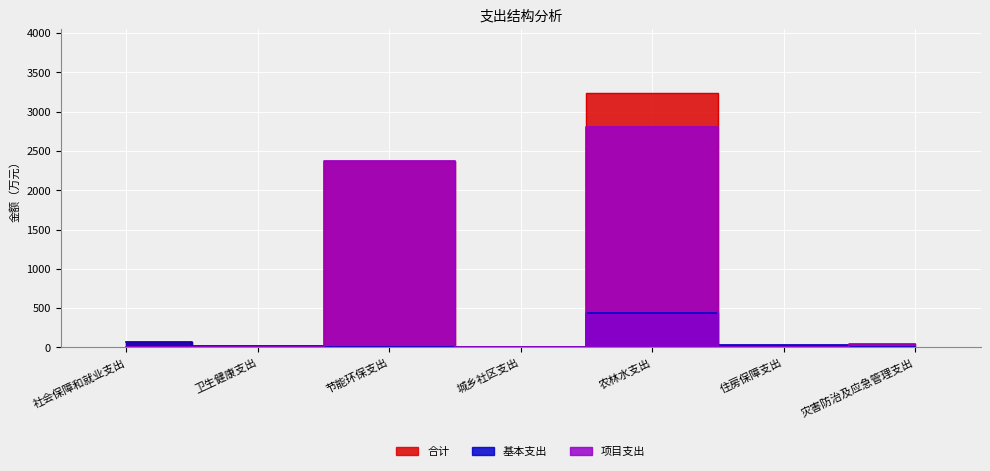

True or false: 合计 has more than 0 interior local peaks.

True